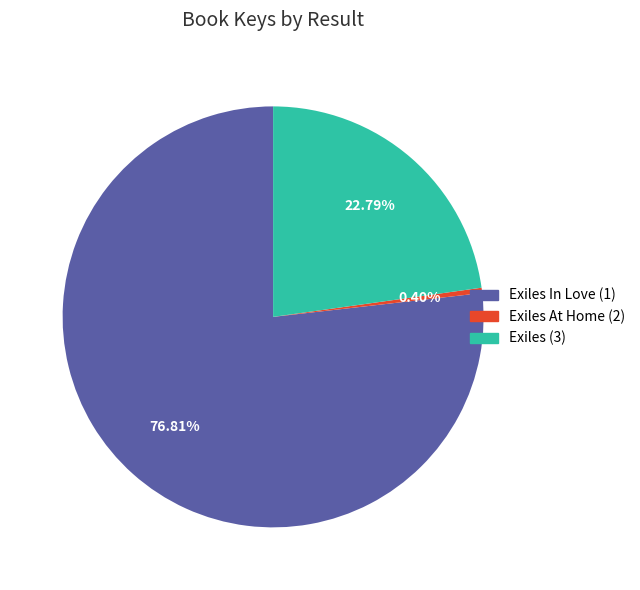

Is the sum of Exiles At Home (2) and Exiles (3) greater than half?

No